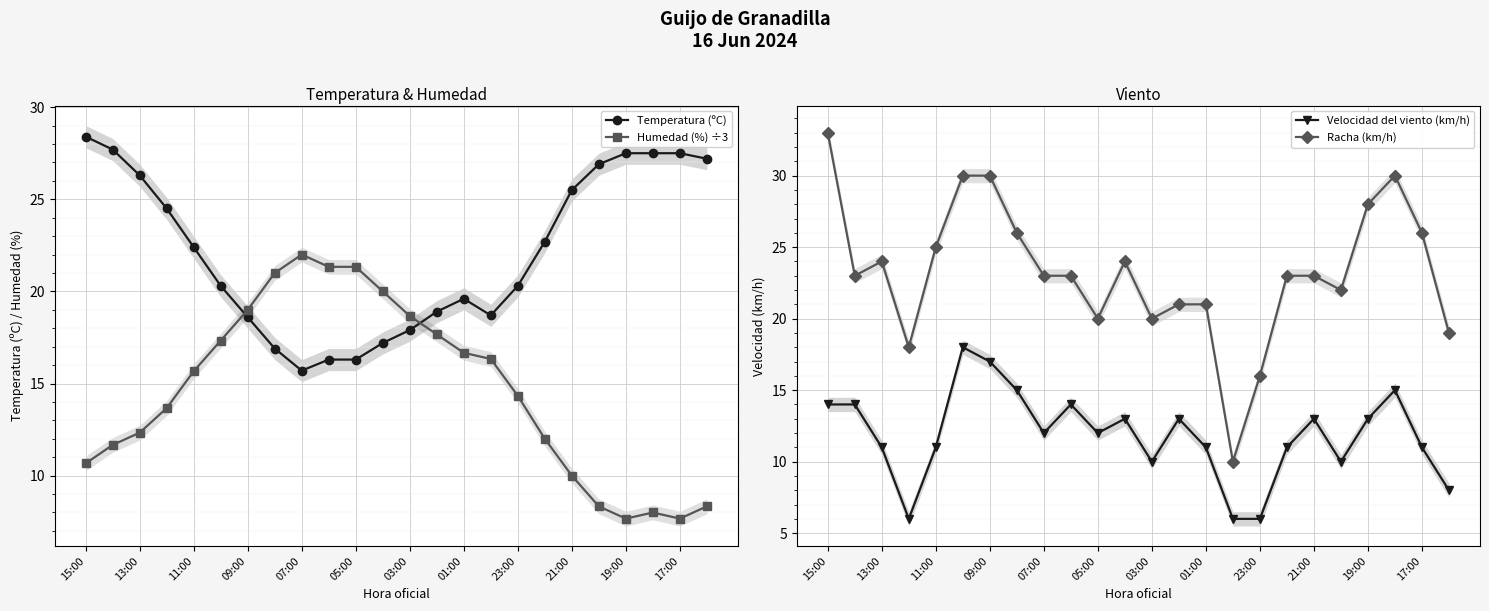

Where is the first local maximum for Humedad (%) ÷3?

07:00